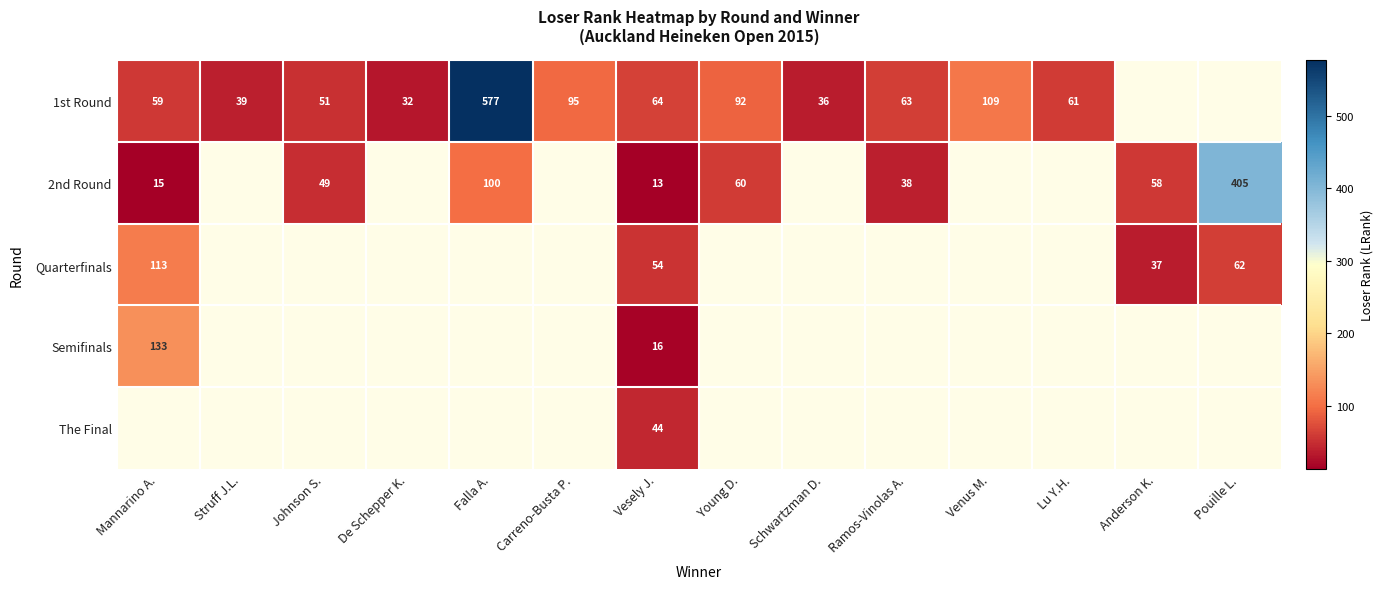

What is the difference between the 1st Round values at Venus M. and Ramos-Vinolas A.?

46